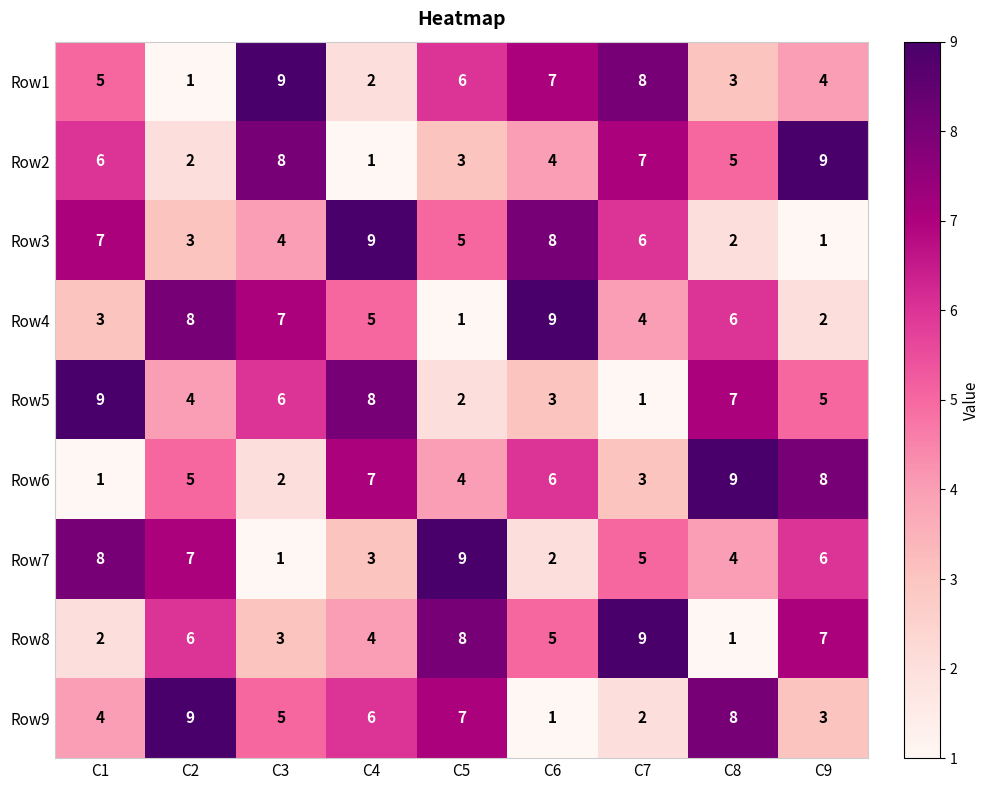

Rank the series at C4 from lowest to highest value.

Row2, Row1, Row7, Row8, Row4, Row9, Row6, Row5, Row3